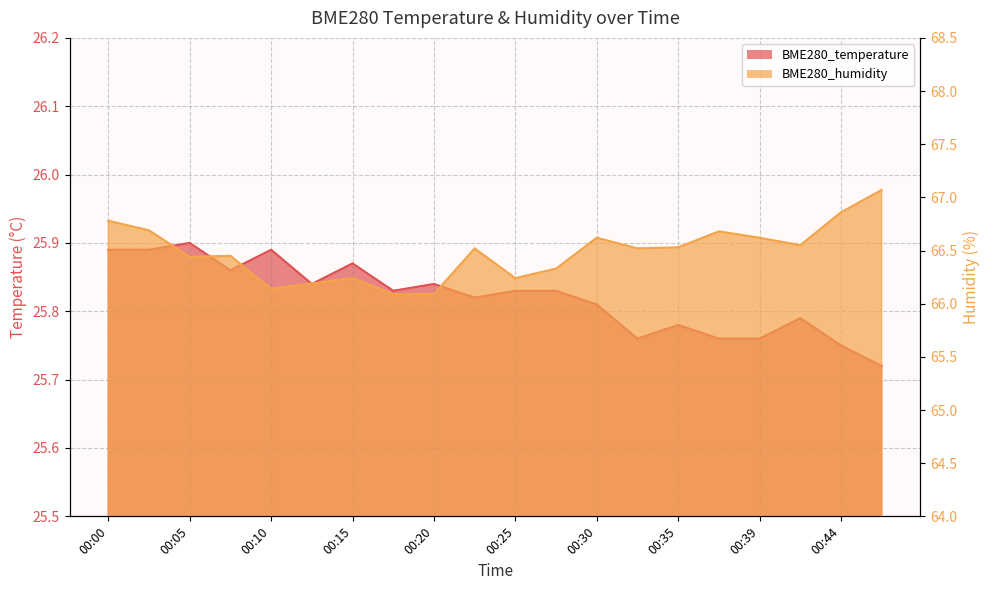

What is the total value across all series at 00:32?

92.3